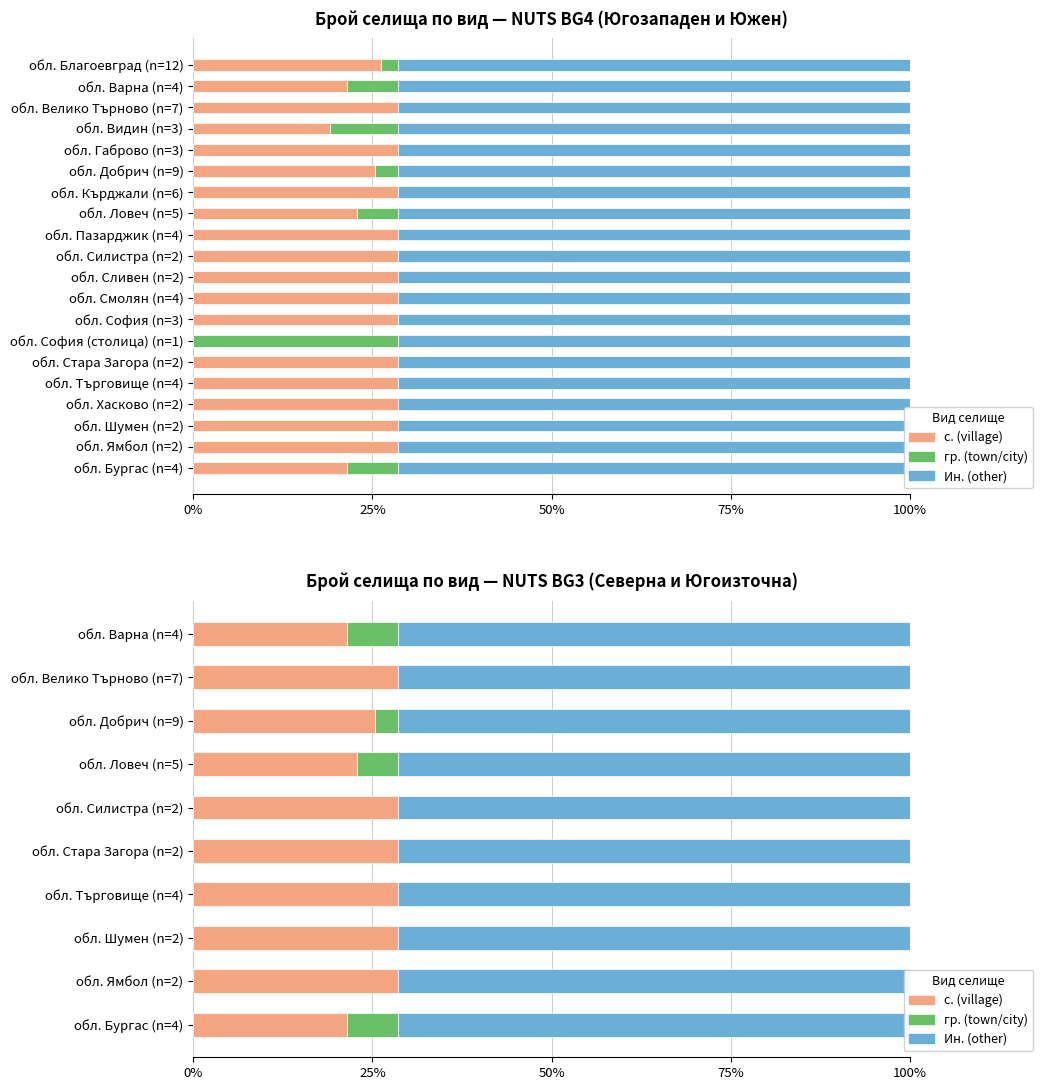

What position from the left is 50%?

3